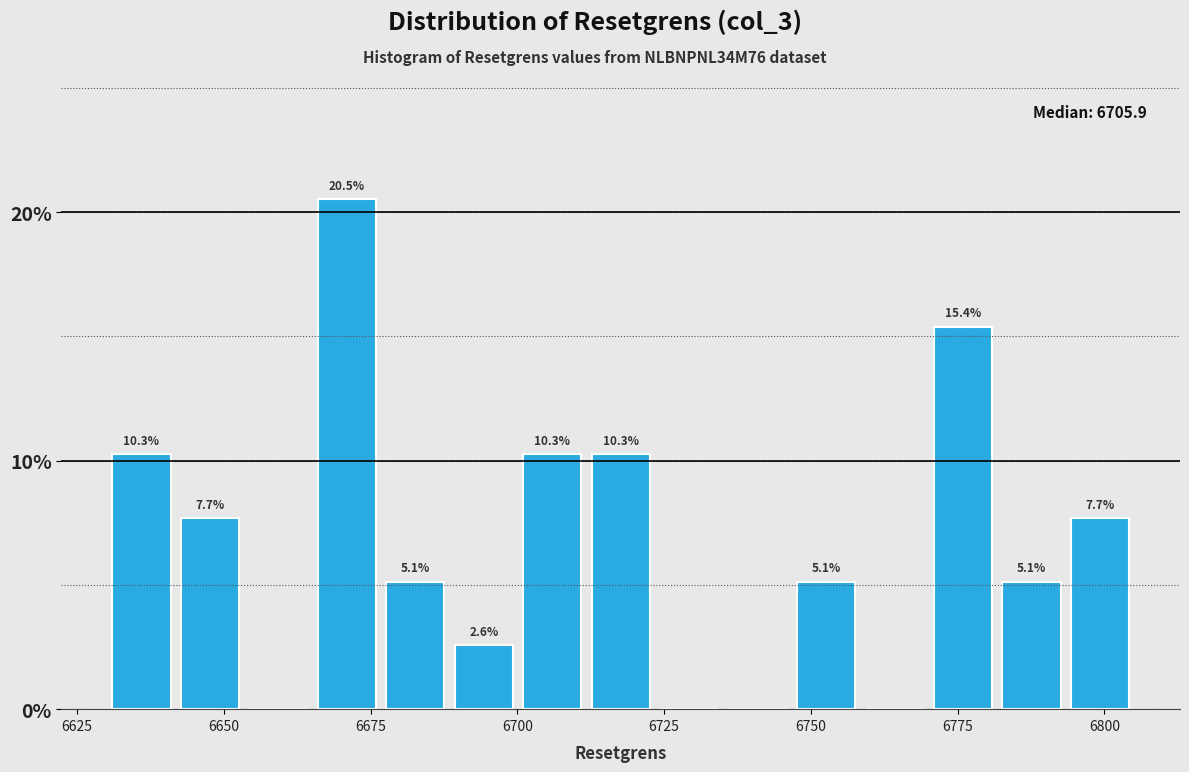

Read against the x-axis, roughly where is the centre of the tallest bar?

6670